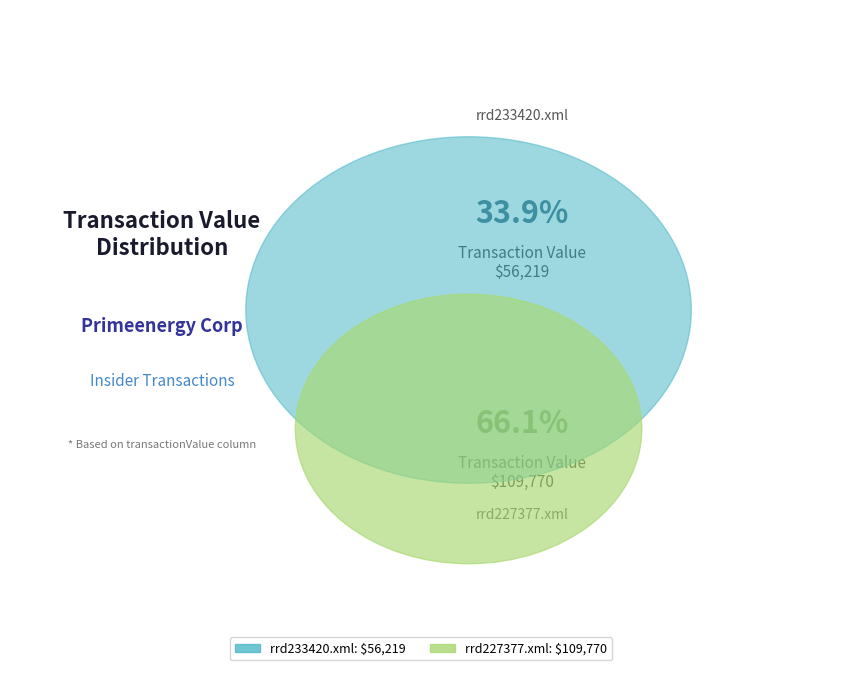

Count the number of slices in the pie.

2